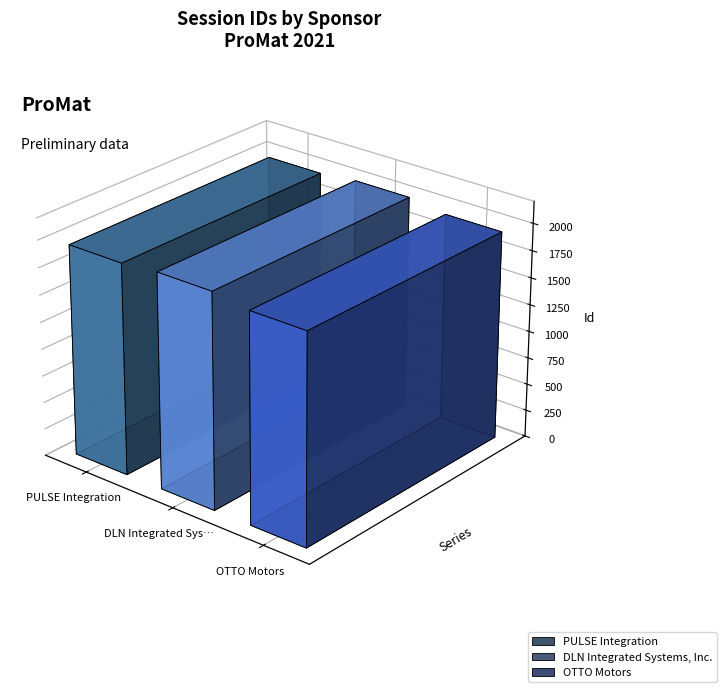

Count the values in the range 1932 to 1984.

3